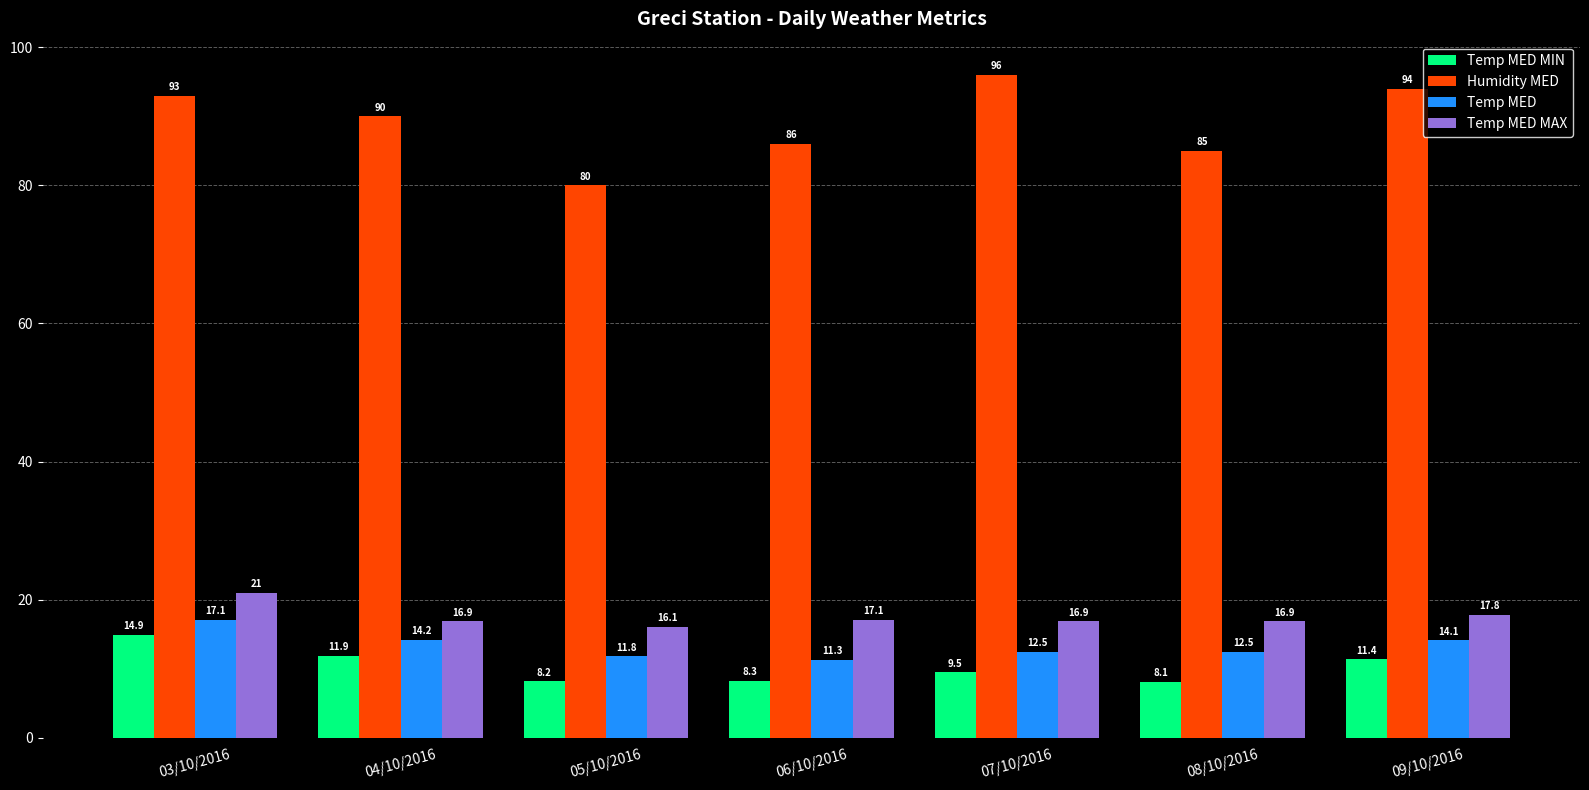

At which label is Temp MED MAX closest to 18?

09/10/2016